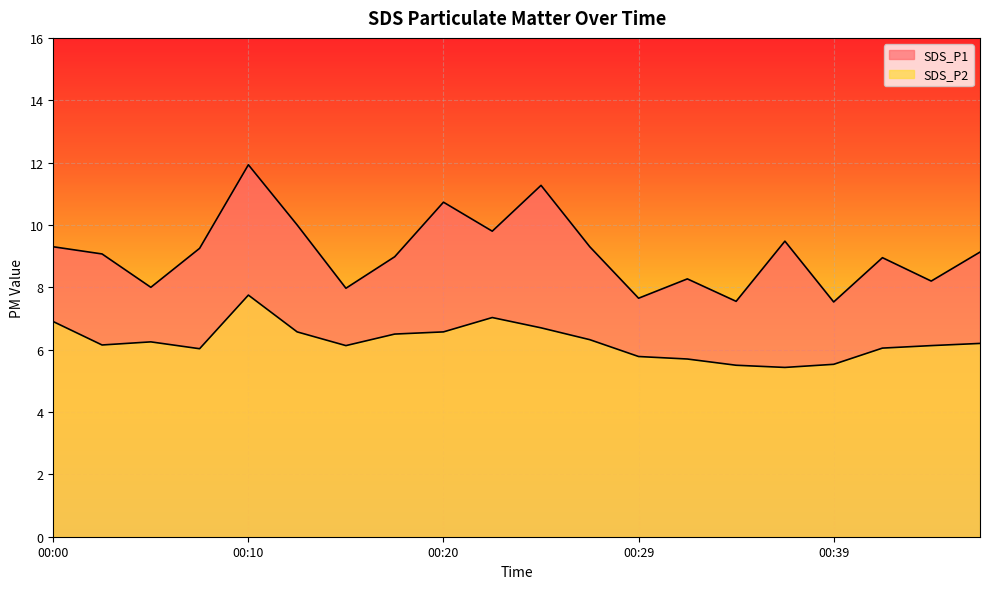

Reading left to right, what are all the values shown in this chart?

SDS_P1: 00:00=9.3	00:03=9.1	00:05=8.0	00:07=9.2	00:10=11.9	00:12=10.0	00:15=8.0	00:17=9.0	00:20=10.7	00:22=9.8	00:25=11.3	00:27=9.3	00:29=7.7	00:32=8.3	00:34=7.5	00:37=9.5	00:39=7.5	00:42=8.9	00:44=8.2	00:46=9.1
SDS_P2: 00:00=6.9	00:03=6.2	00:05=6.2	00:07=6.0	00:10=7.8	00:12=6.6	00:15=6.1	00:17=6.5	00:20=6.6	00:22=7.0	00:25=6.7	00:27=6.3	00:29=5.8	00:32=5.7	00:34=5.5	00:37=5.4	00:39=5.5	00:42=6.0	00:44=6.1	00:46=6.2